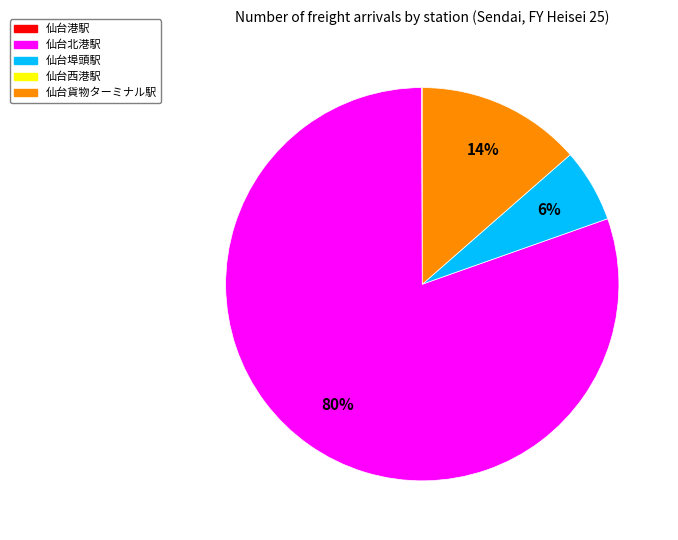

To the nearest percent, what is the difference between the largest and smallest slice percentages?

80%